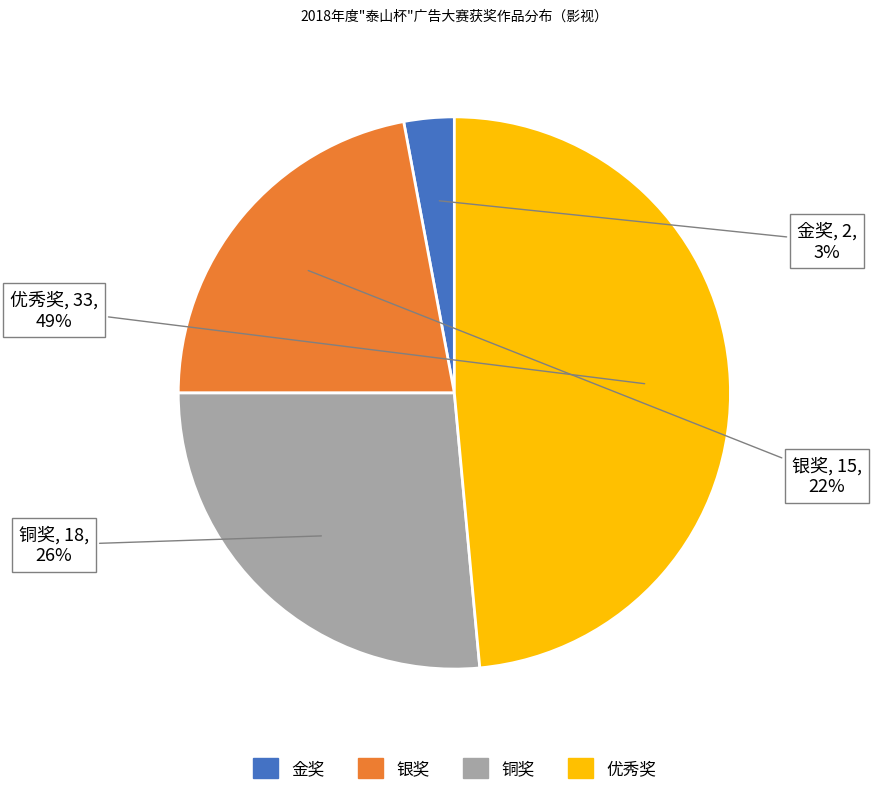

To the nearest percent, what percentage of the pie is 优秀奖?

49%